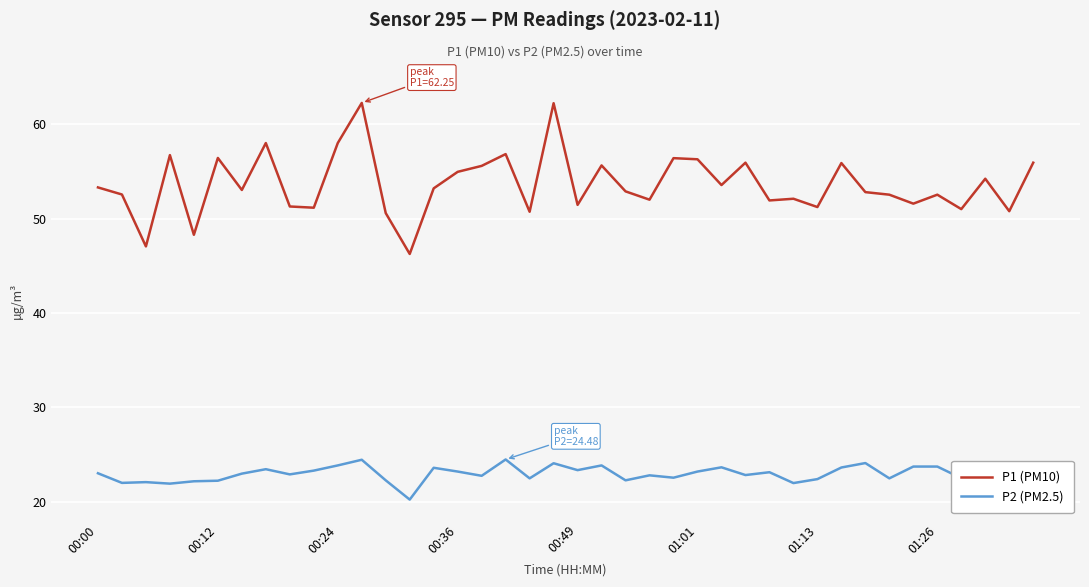

Which series has the largest total across all categories?

P1 (PM10)